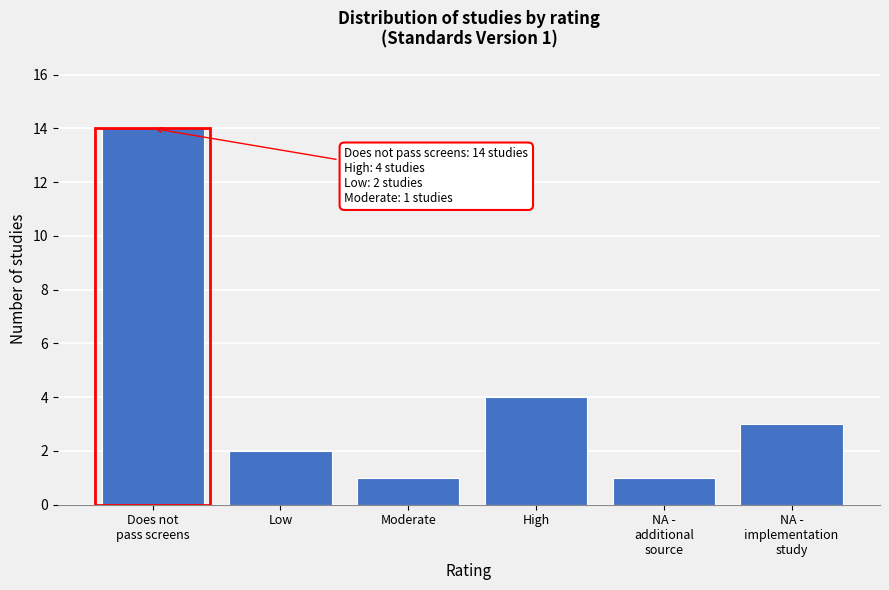

Reading left to right, transcribe all the data shown in this chart.

14	2	1	4	1	3